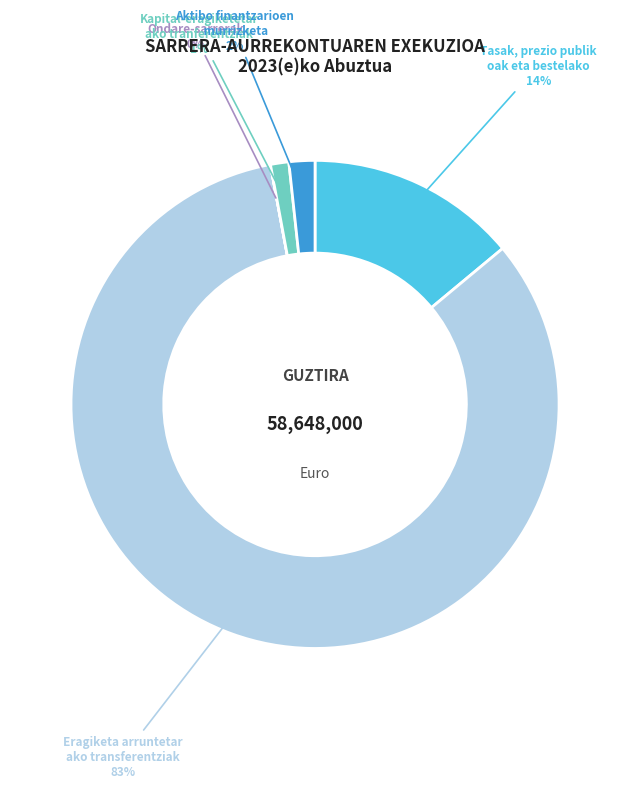

To the nearest percent, what is the difference between the largest and smallest slice percentages?

83%